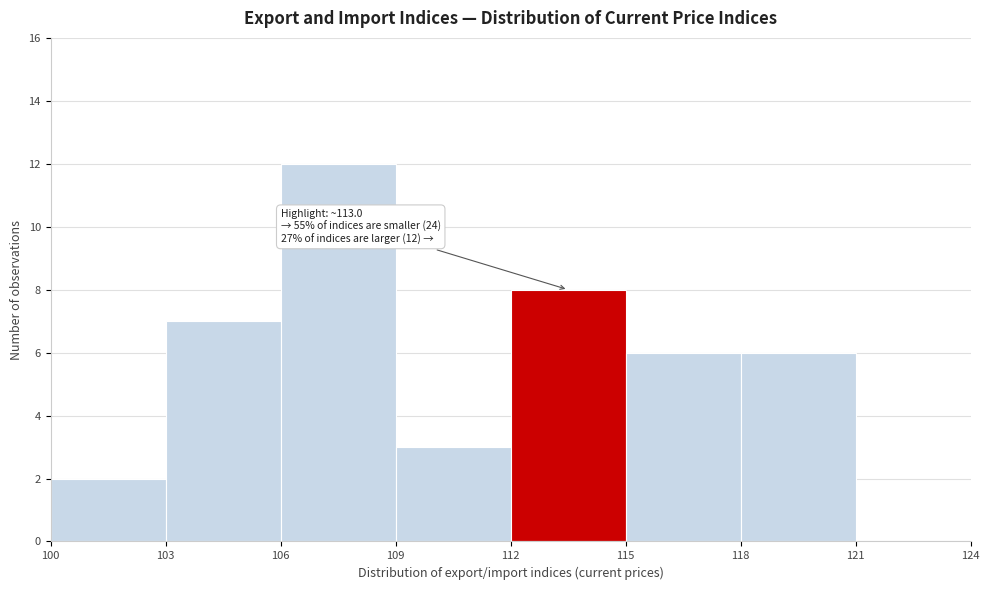

Which range on the x-axis has the tallest bar?

106 to 109